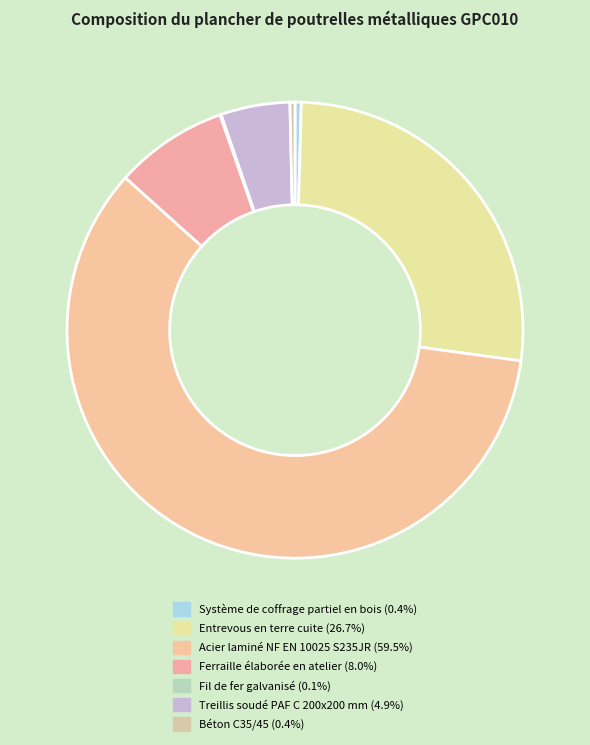

Is there any slice that represents more than half of the pie?

Yes